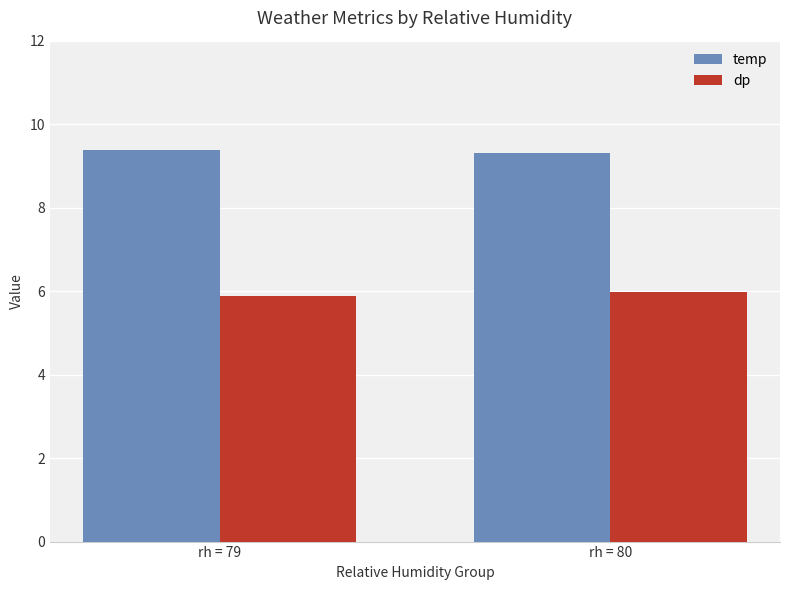

Is the value of dp at rh = 80 greater than the value of temp at rh = 80?

No